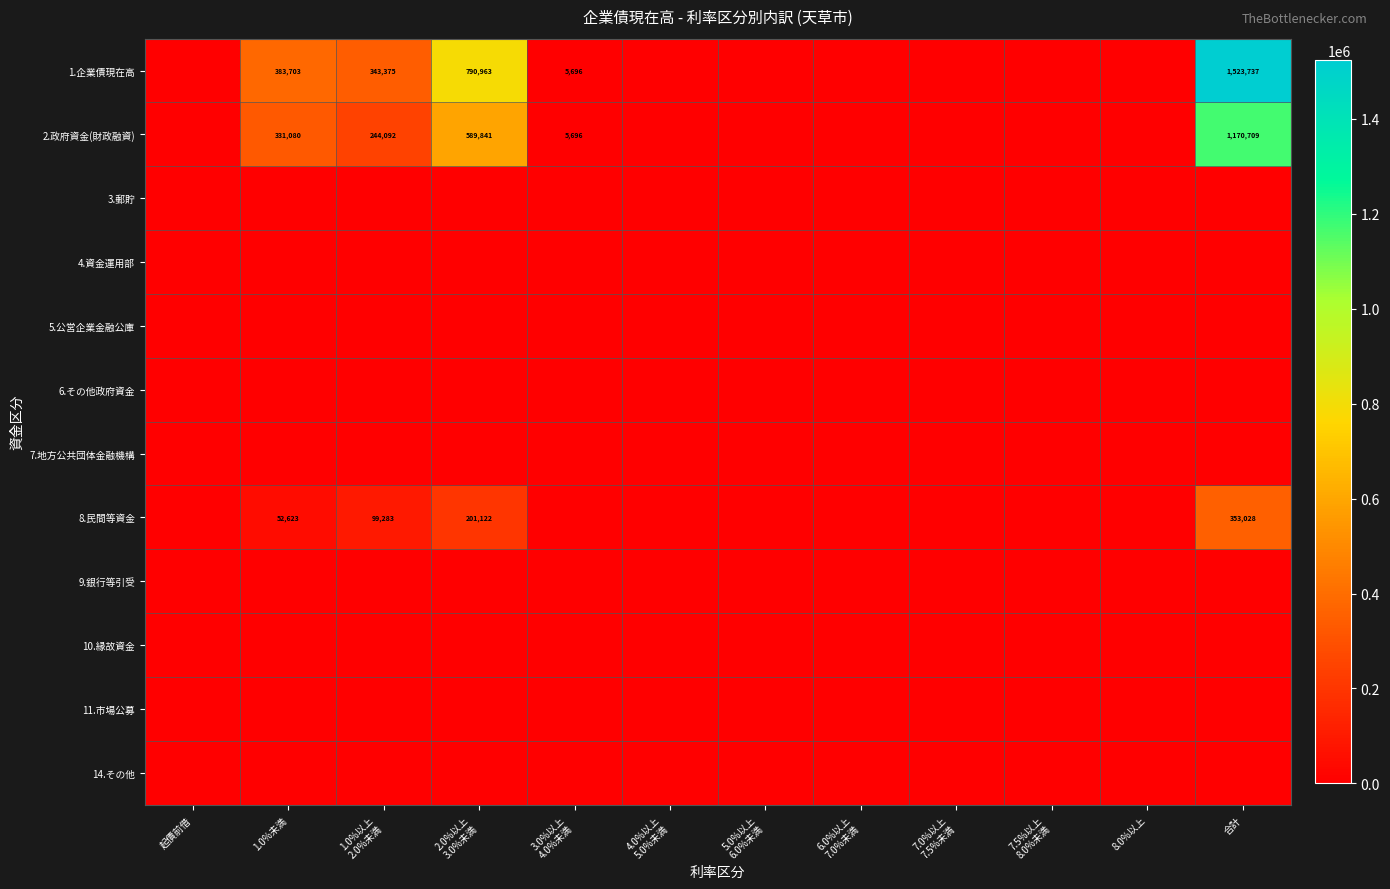

Count the number of categories in the chart.

12